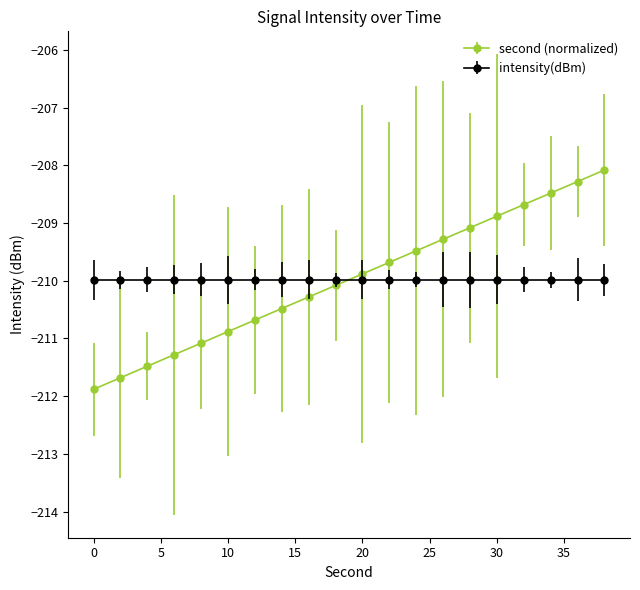

True or false: second (normalized) and intensity(dBm) cross at least once.

True